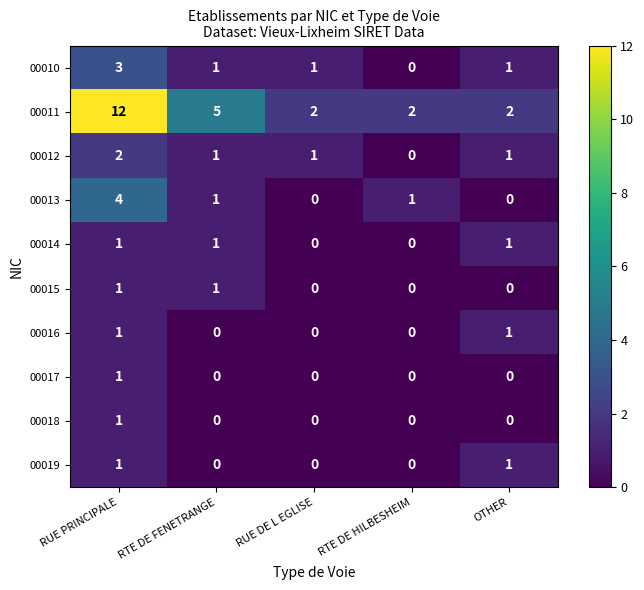

What is the difference between the 00011 values at RTE DE FENETRANGE and OTHER?

3